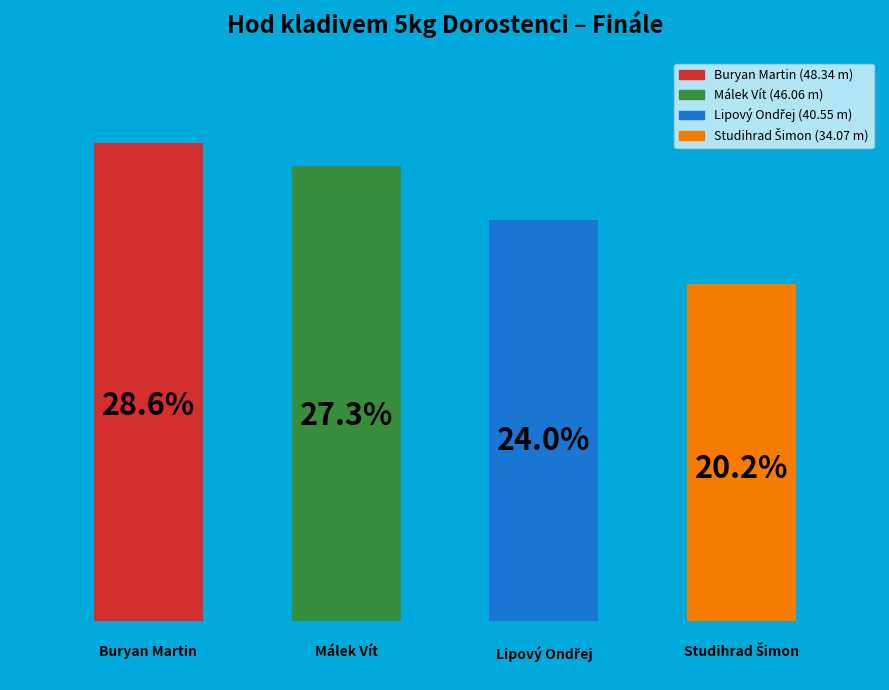

Rank the categories by value from highest to lowest.

0, 1, 2, 3